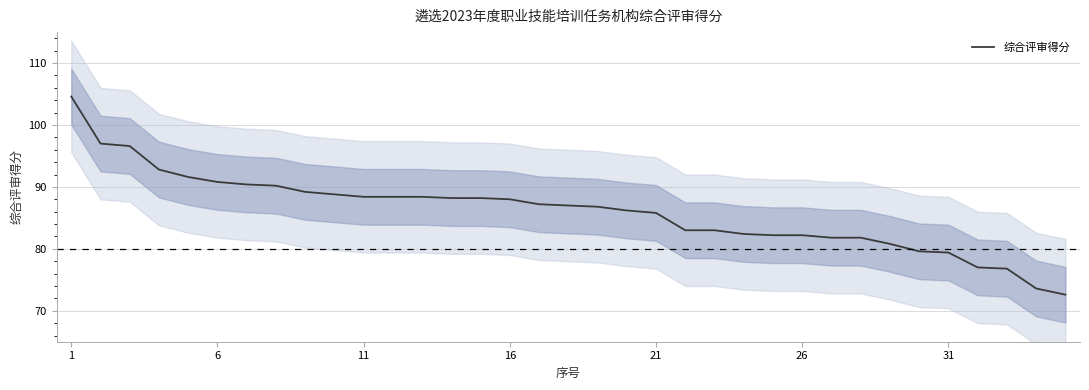

What is the sum of all values?

3010.8